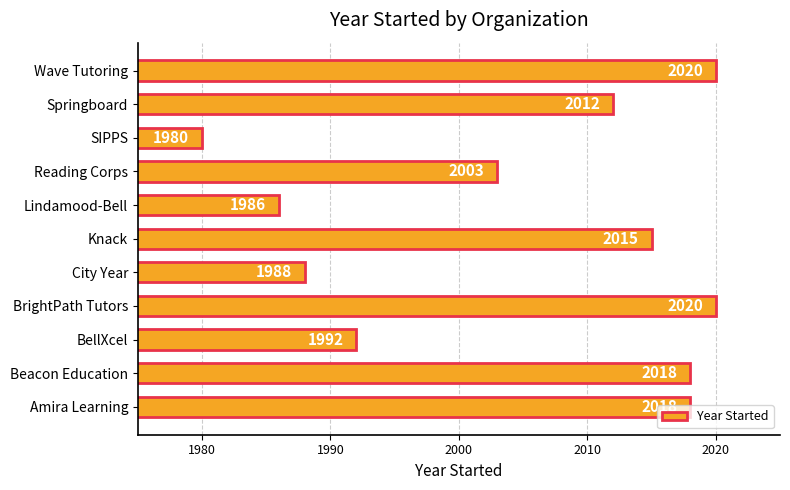

How many categories are shown in the chart?

11